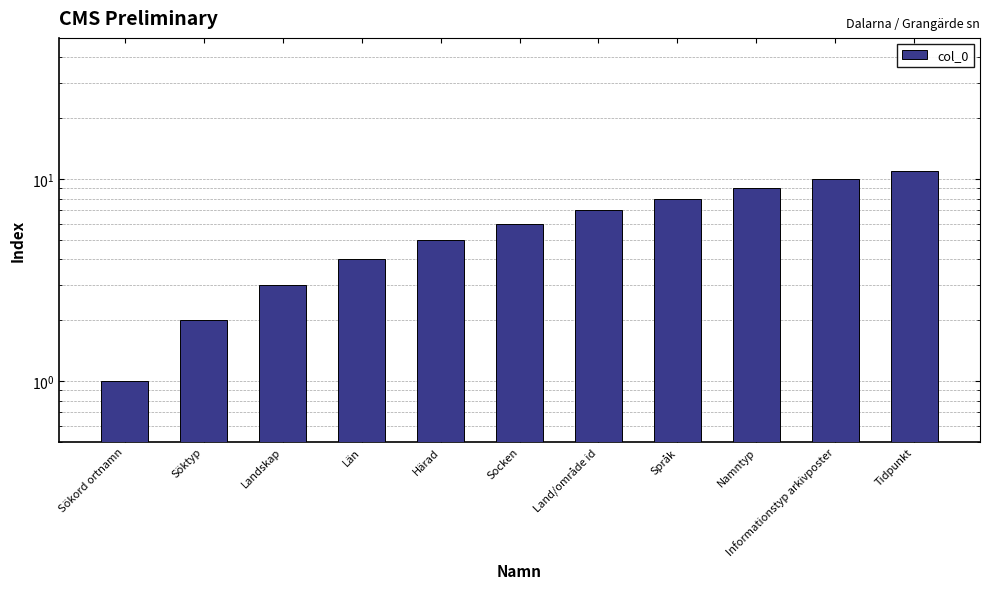

True or false: the data shows 10 at Informationstyp arkivposter.

True